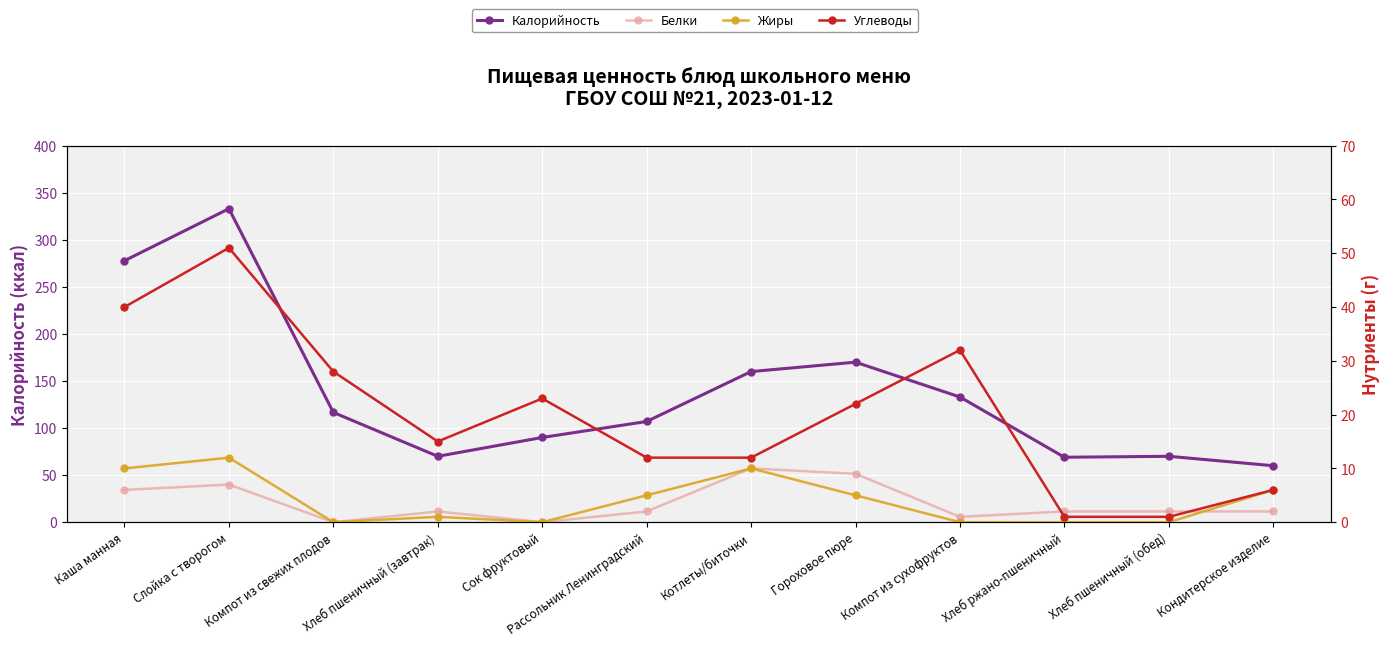

True or false: Калорийность and Жиры intersect in this chart.

False